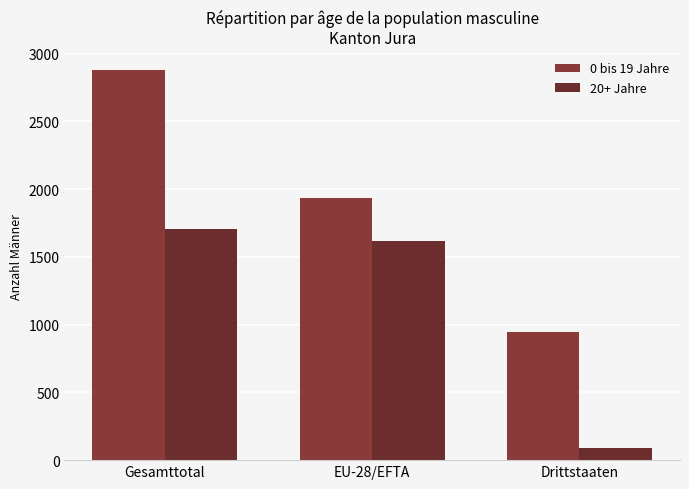

Reading left to right, what are all the values shown in this chart?

0 bis 19 Jahre: Gesamttotal=2875	EU-28/EFTA=1931	Drittstaaten=944
20+ Jahre: Gesamttotal=1707	EU-28/EFTA=1616	Drittstaaten=91